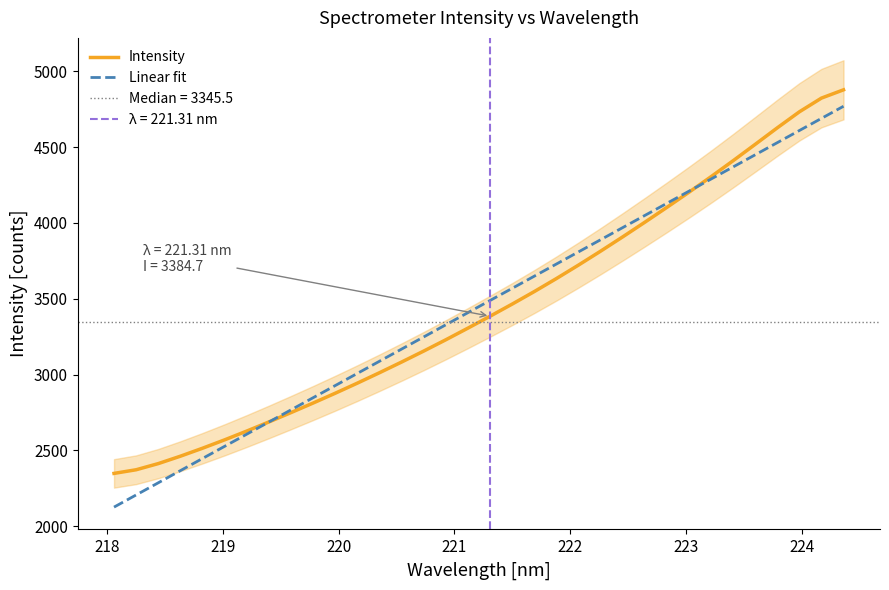

Which series has the largest total across all categories?

Intensity